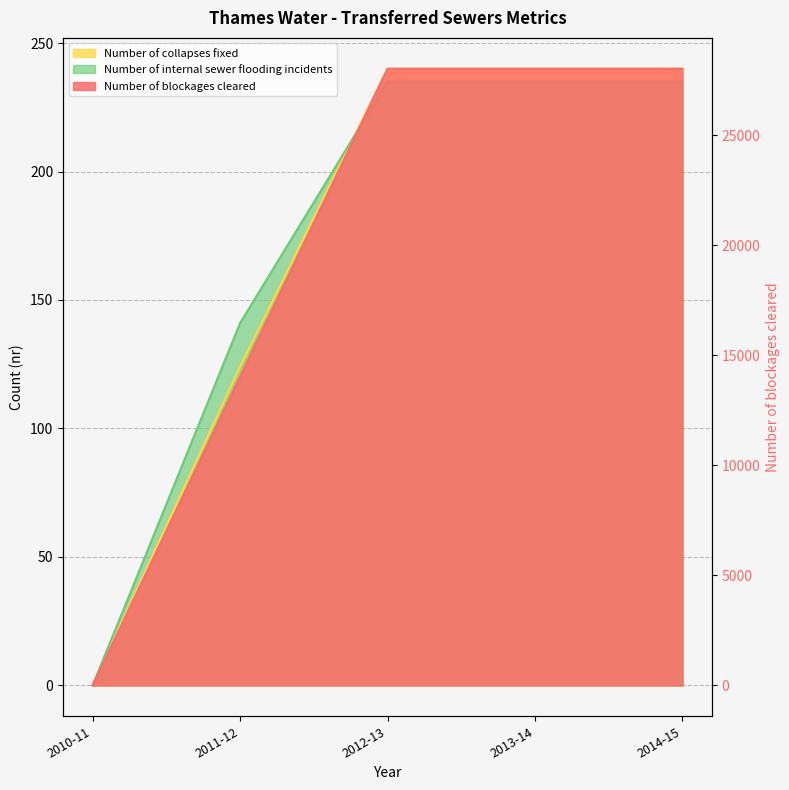

True or false: Number of blockages cleared and Number of collapses fixed cross at least once.

False